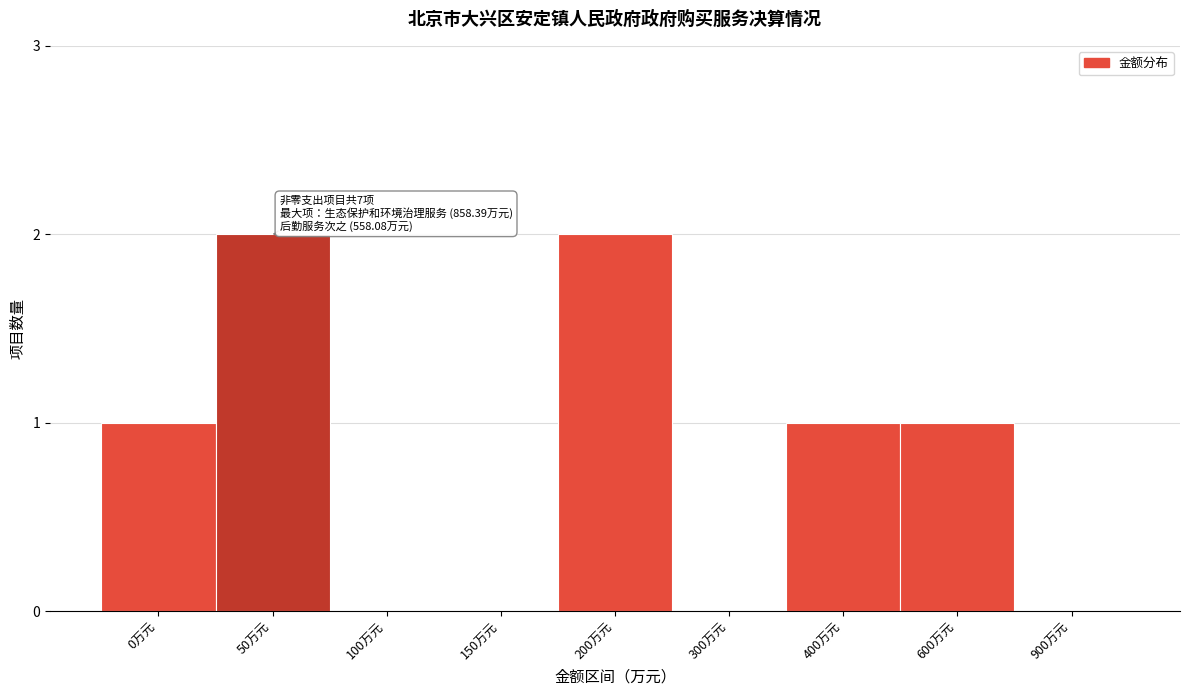

Reading left to right, list all the values displayed in this chart.

0万元=1	50万元=2	100万元=0	150万元=0	200万元=2	300万元=0	400万元=1	600万元=1	900万元=0